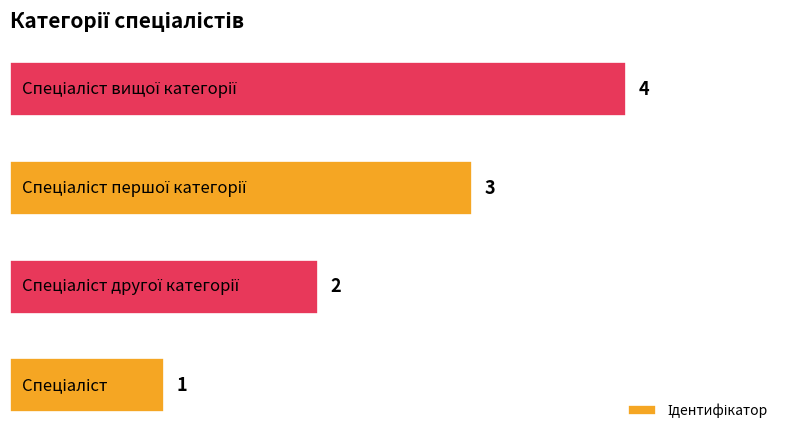

What is the sum of all values?

10